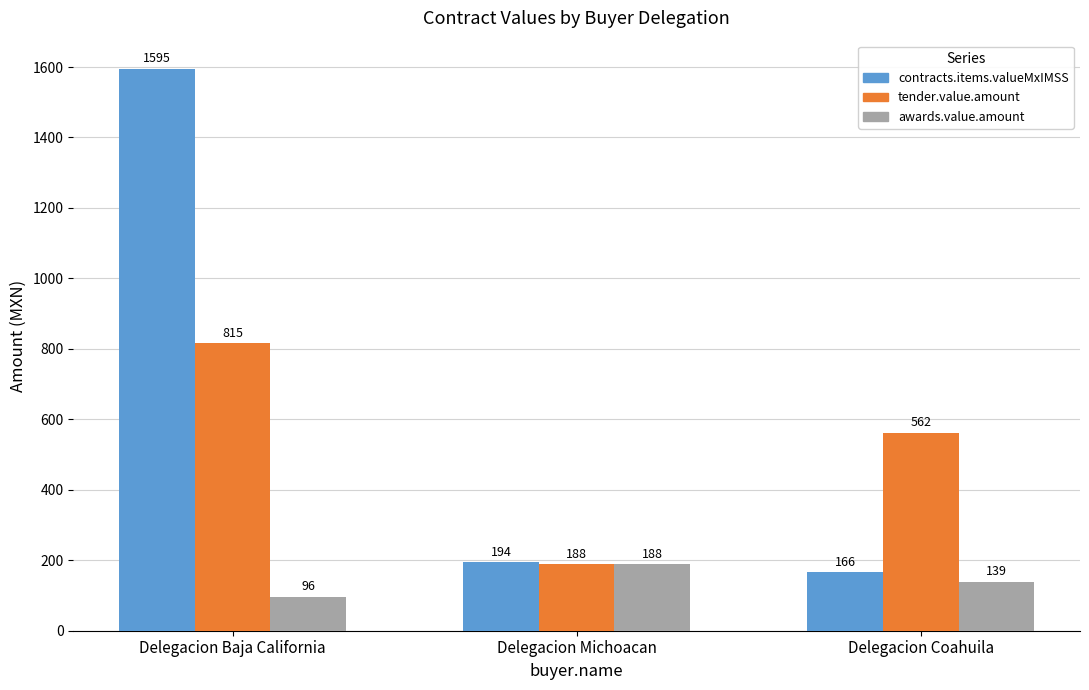

What is the sum of all tender.value.amount values?

1566.1